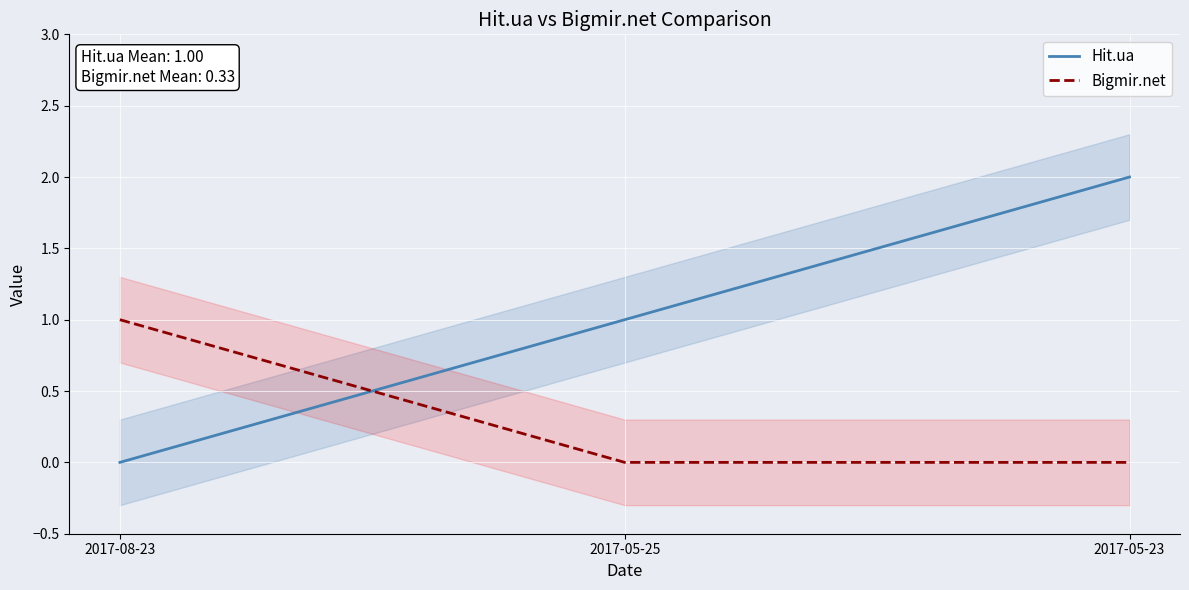

How many series are shown in this chart?

2